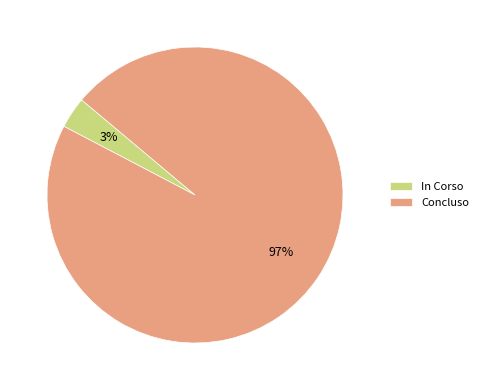

To the nearest percent, what percentage of the pie is Concluso?

97%